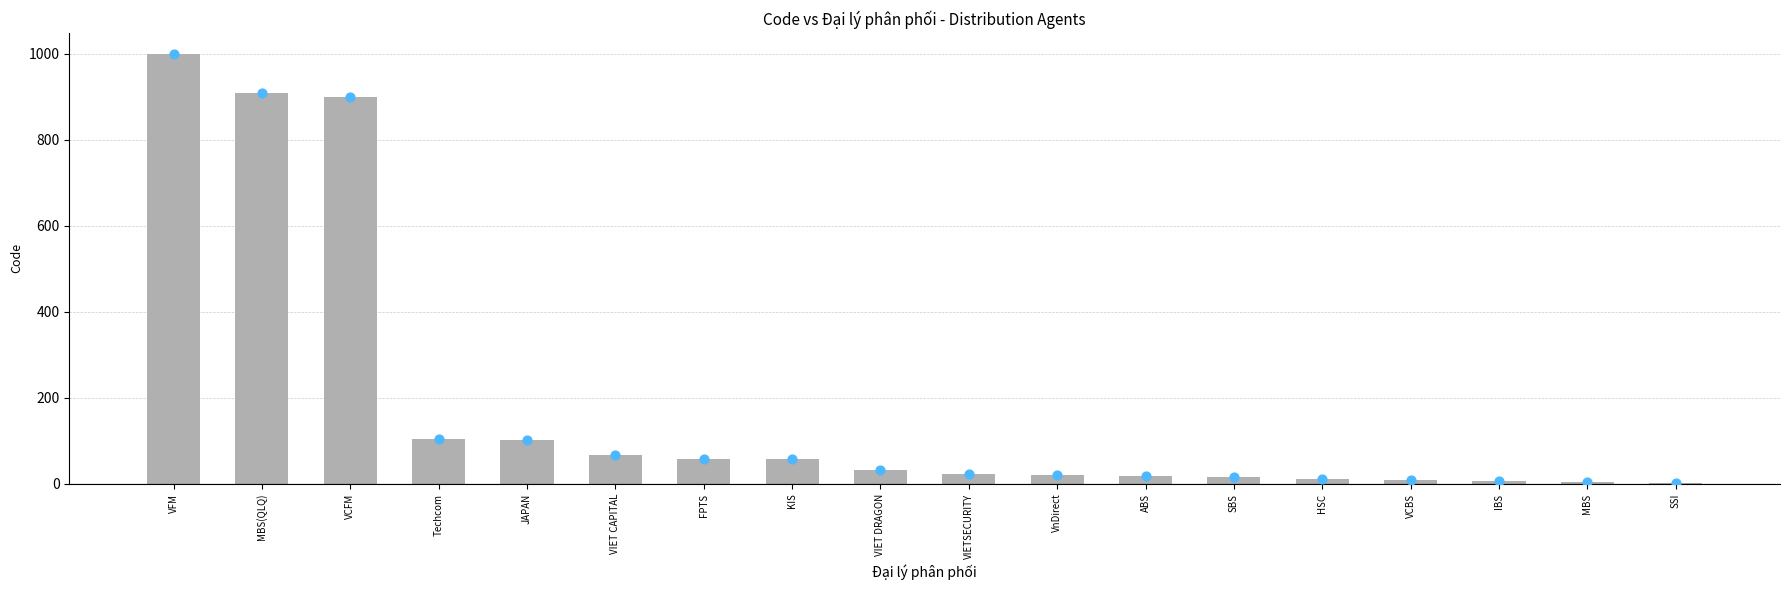

What is the change in value from JAPAN to SSI?

-98